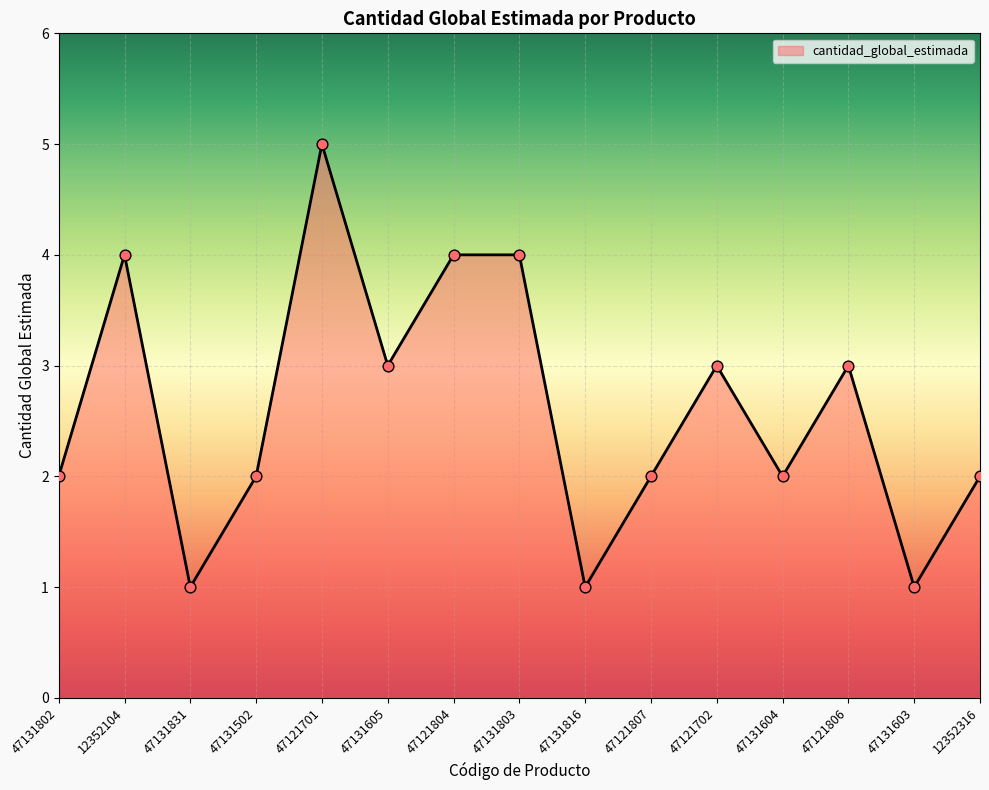

What is the ratio of the value at 47131605 to the value at 47131816?

3.0